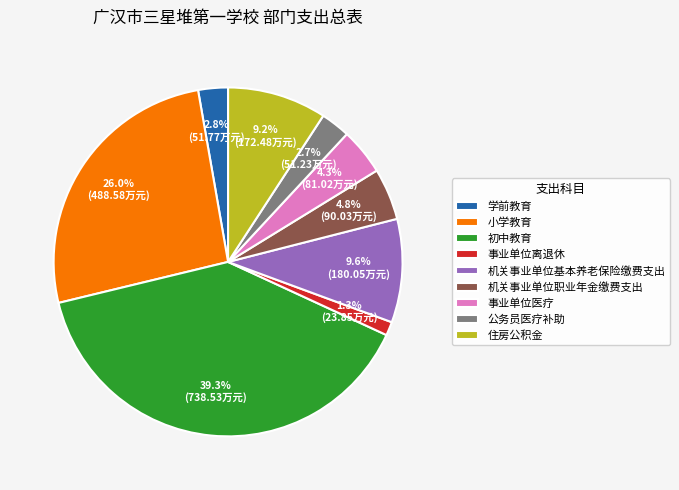

What is the smallest slice in the pie chart?

事业单位离退休